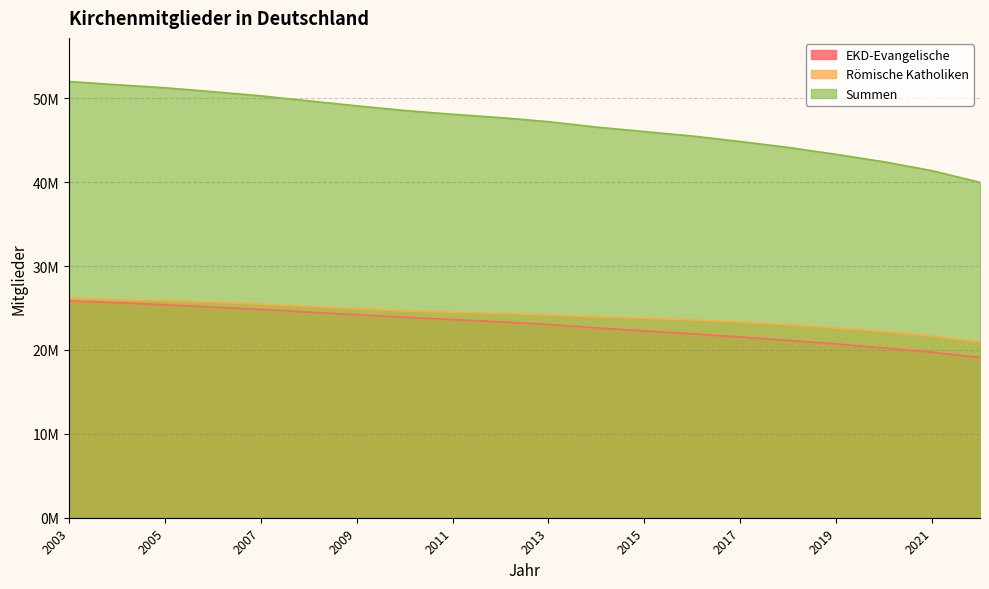

Reading right to left, extract all data points from this chart.

EKD-Evangelische: 2003=25836192	2004=25629534	2005=25385618	2006=25100727	2007=24832110	2008=24514929	2009=24194986	2010=23896089	2011=23619648	2012=23356096	2013=23040392	2014=22629286	2015=22271927	2016=21922187	2017=21535858	2018=21140599	2019=20713213	2020=20236210	2021=19725000	2022=19100000
Römische Katholiken: 2003=26165000	2004=25986000	2005=25870000	2006=25685000	2007=25461000	2008=25177000	2009=24909000	2010=24651000	2011=24475000	2012=24340000	2013=24171000	2014=23939000	2015=23762000	2016=23582000	2017=23311000	2018=23002000	2019=22600000	2020=22193000	2021=21646000	2022=20937590
Summen: 2003=52001192	2004=51615534	2005=51255618	2006=50785727	2007=50293110	2008=49691929	2009=49103986	2010=48547089	2011=48094648	2012=47696096	2013=47211392	2014=46568286	2015=46033927	2016=45504187	2017=44846858	2018=44142599	2019=43313213	2020=42429210	2021=41371000	2022=39983000